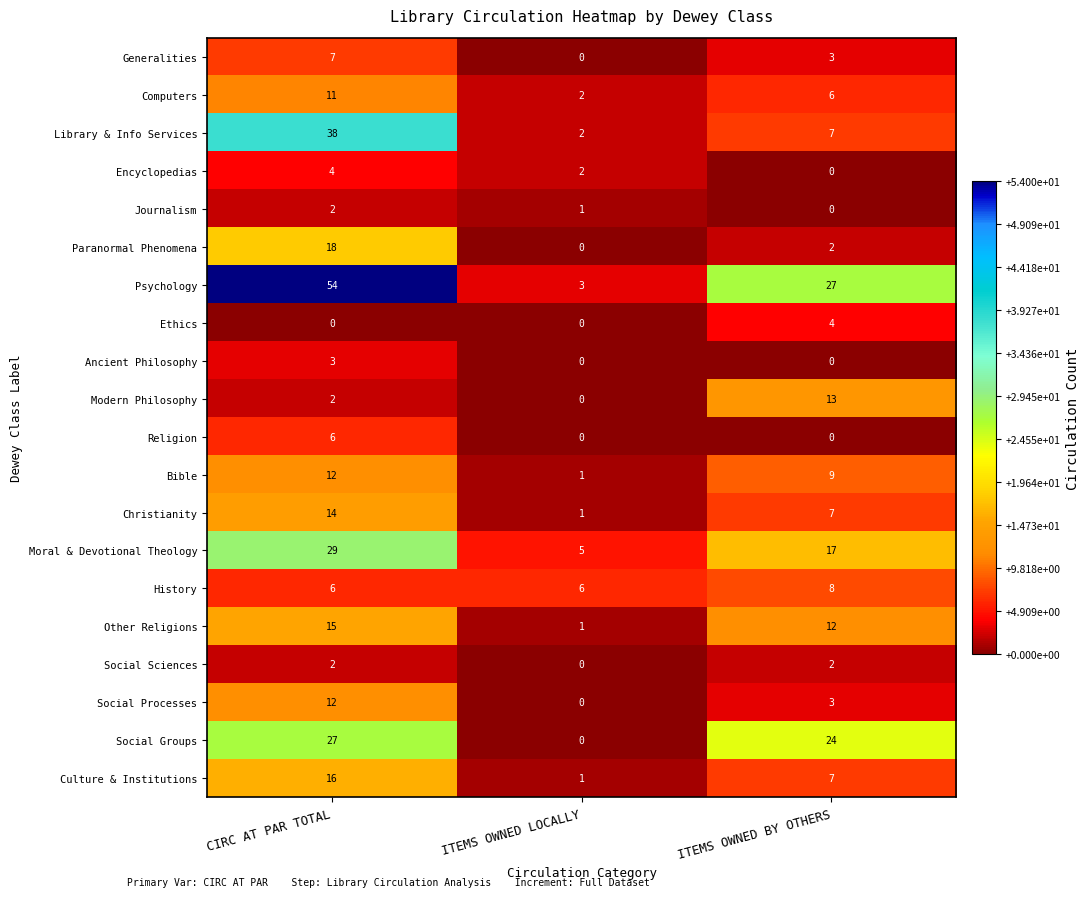

What is the approximate value of Moral & Devotional Theology at ITEMS OWNED BY OTHERS, to the nearest 5?

15